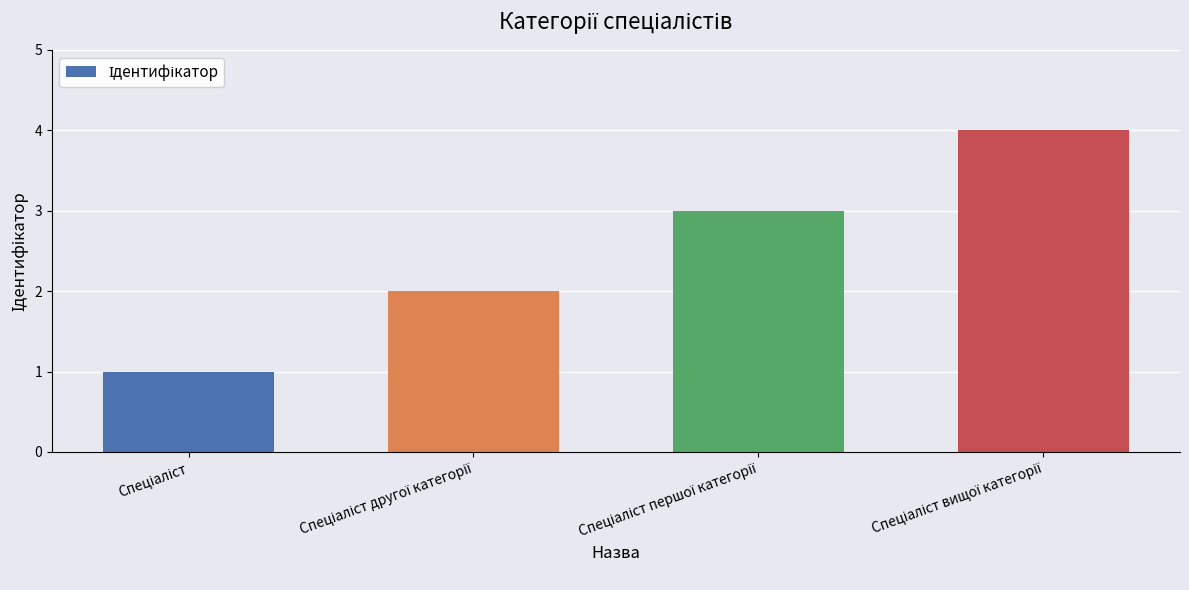

What is the sum of all values?

10